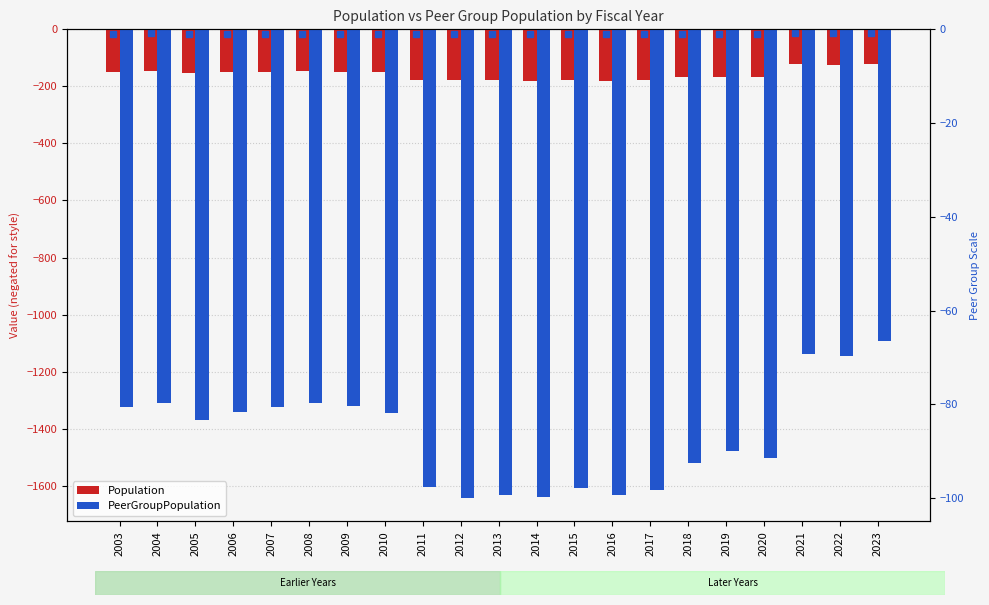

What is the sum of the PeerGroupPopulation values at 2015 and 2011?

-3212